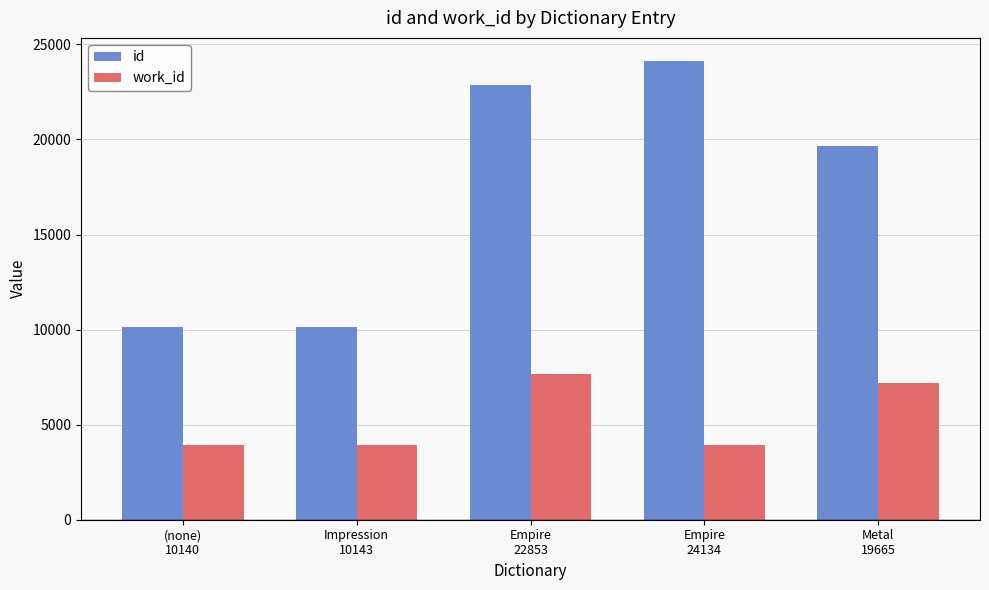

What is the maximum value for work_id?

7689